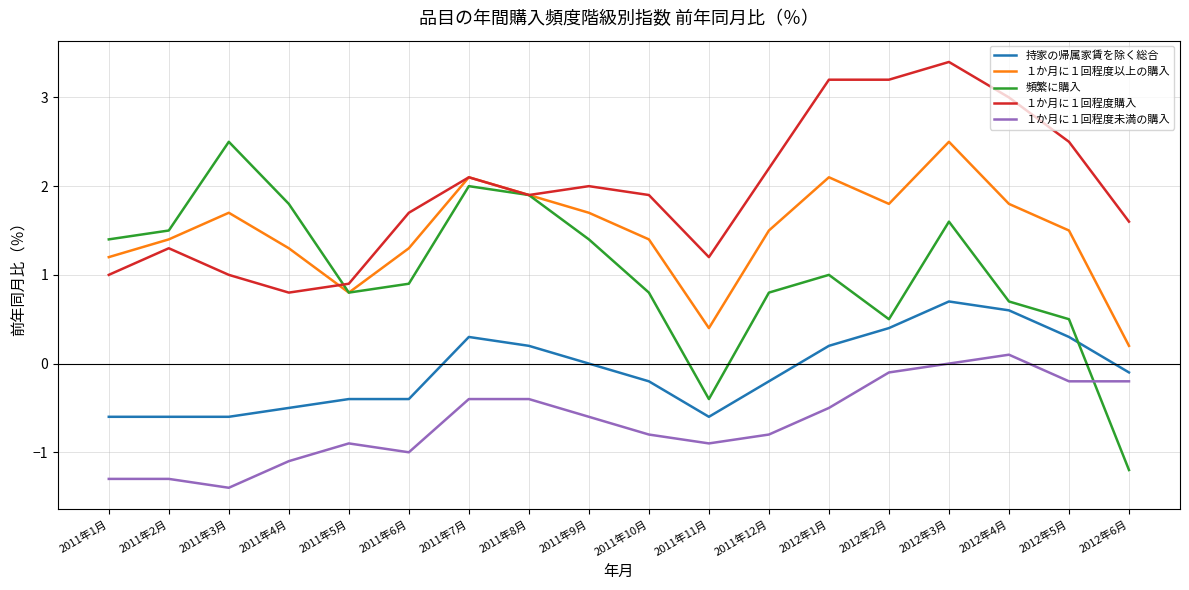

Which category has the highest value in the １か月に１回程度以上の購入 series?

2012年3月